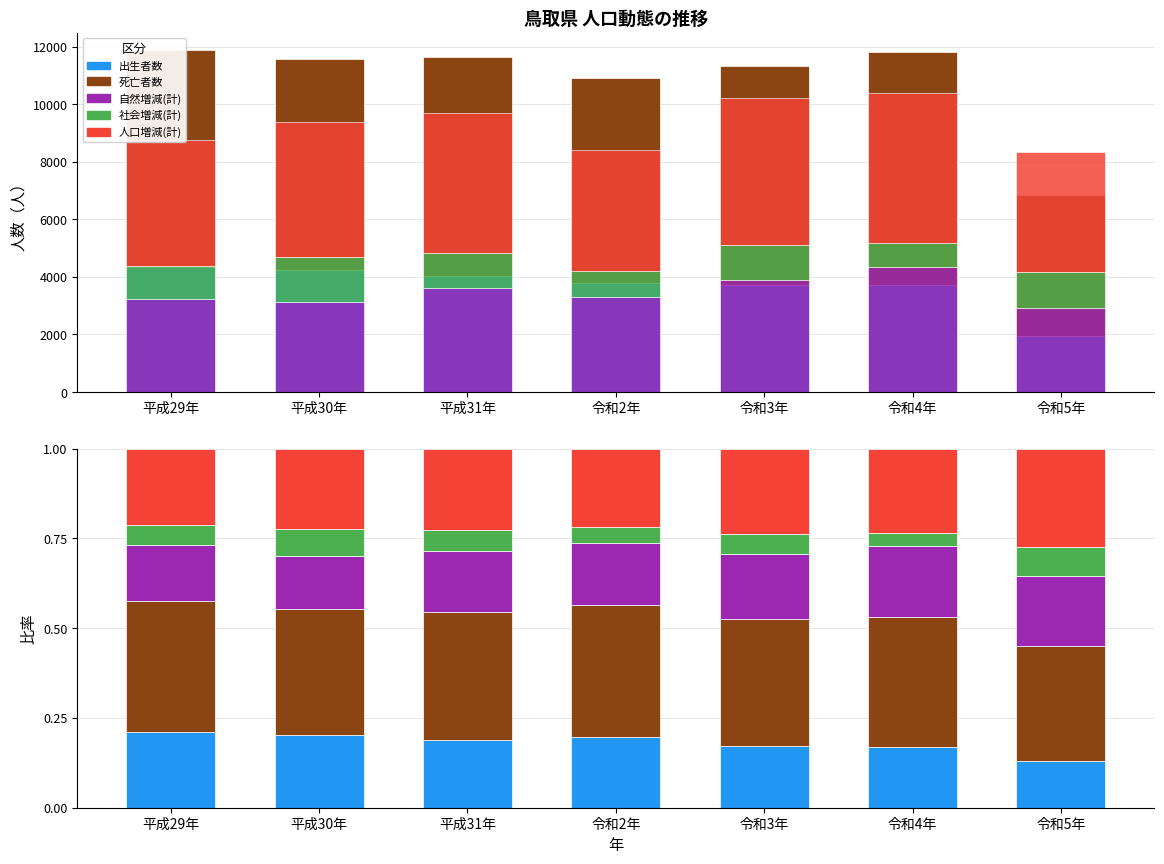

What is the sum of all 人口増減(計) values?

1.6